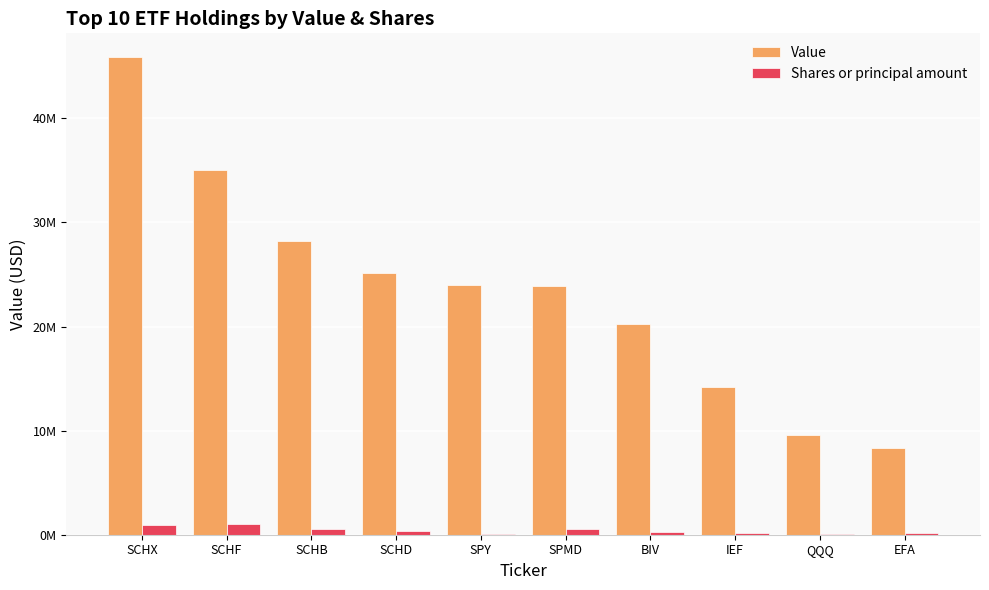

Rank the series by their average value, from lowest to highest.

Shares or principal amount, Value